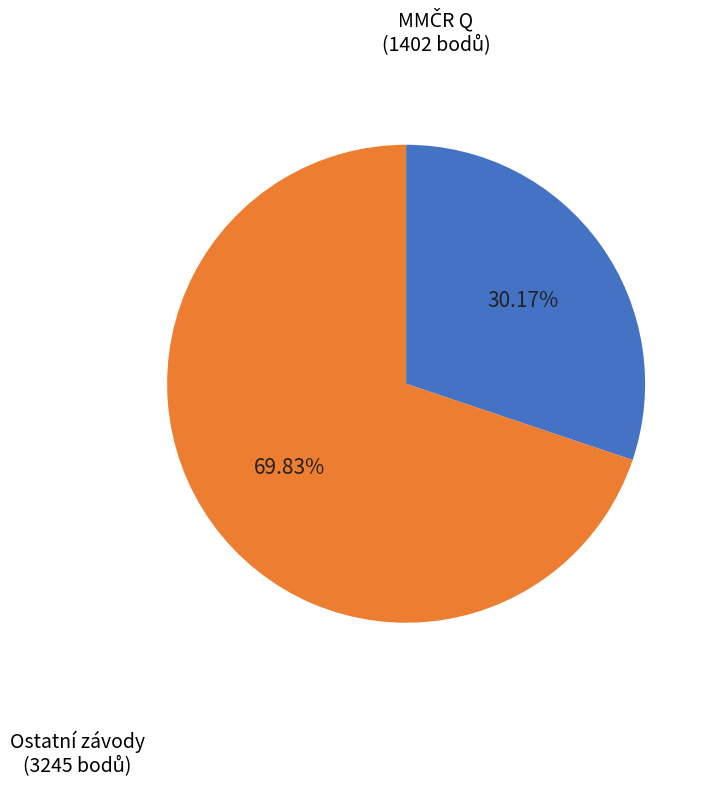

Is there a majority slice in this chart?

Yes